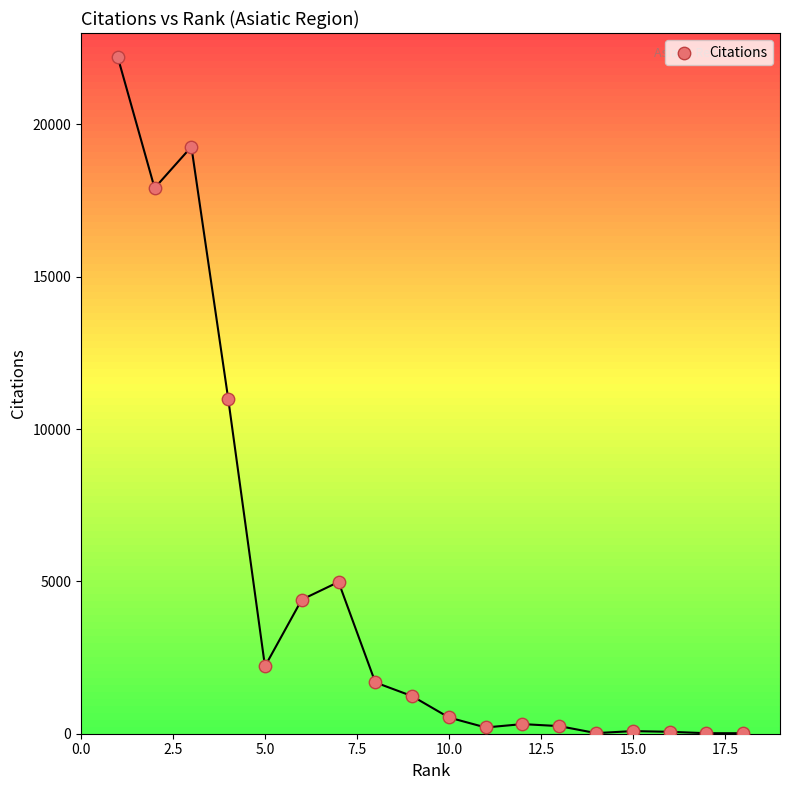

What is the range of Y values (max minus min)?

22187